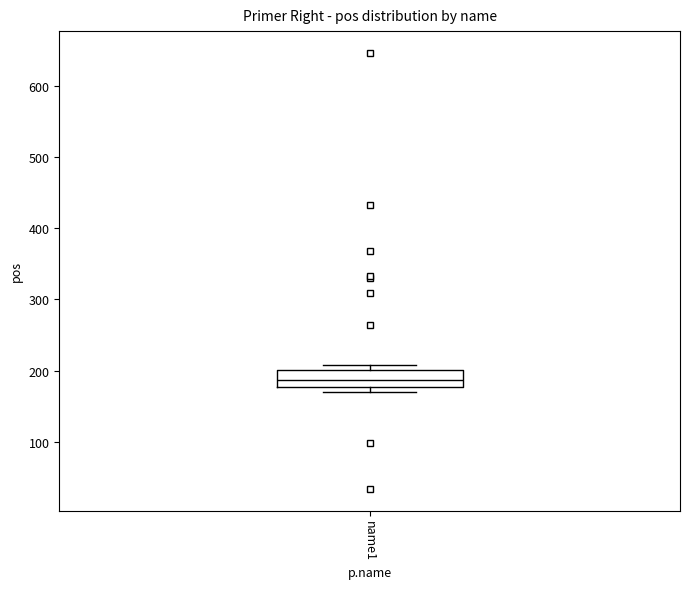

Read this box plot against the y-axis: the position of the median line, the range covered by the box, and the ends of both whiskers. The values are not printed on the chart, so give them approximately, as read against the axis.

median 190, box 180 to 200, whiskers 170 to 210